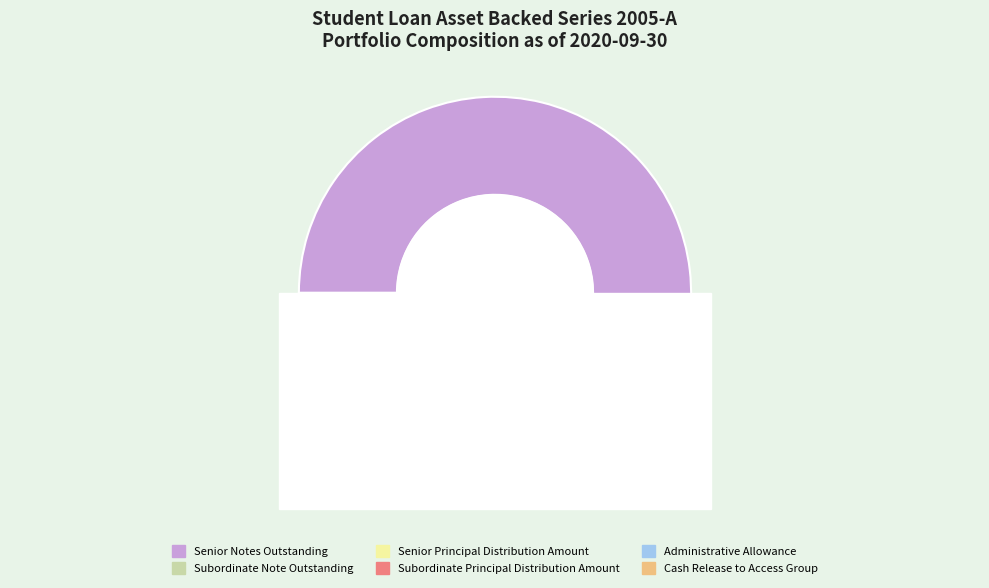

True or false: Cash Release to Access Group accounts for 1% of the total.

True